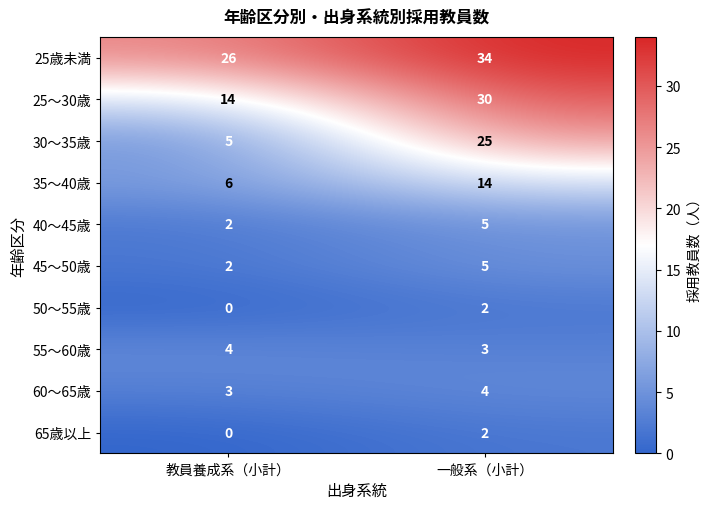

What is the minimum value for 35〜40歳?

6